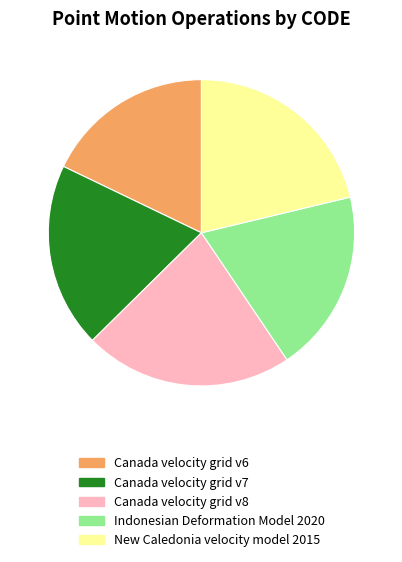

Do Canada velocity grid v8 and Canada velocity grid v6 together represent more than half of the pie?

No